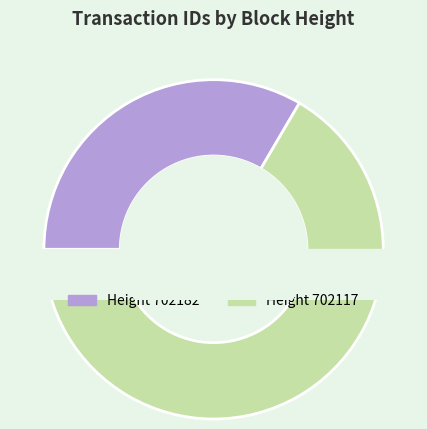

Count the number of slices in the pie.

2